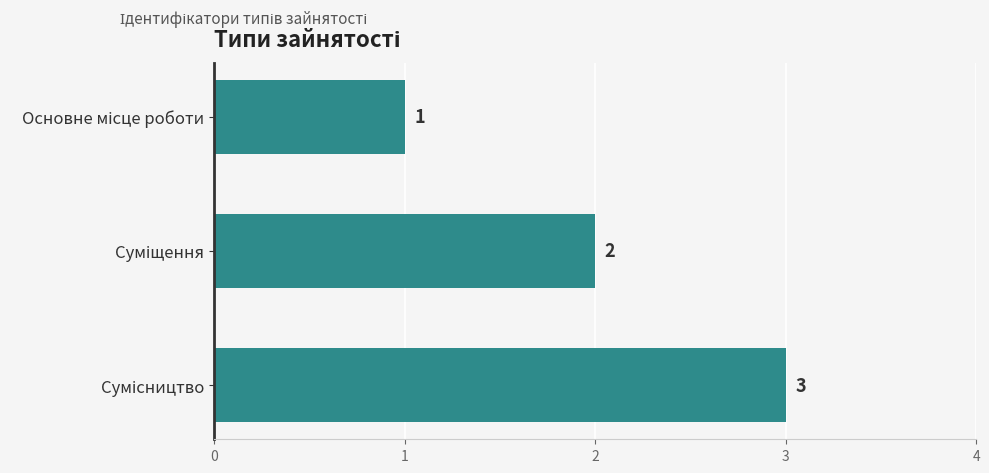

How many values are between 1 and 3?

3